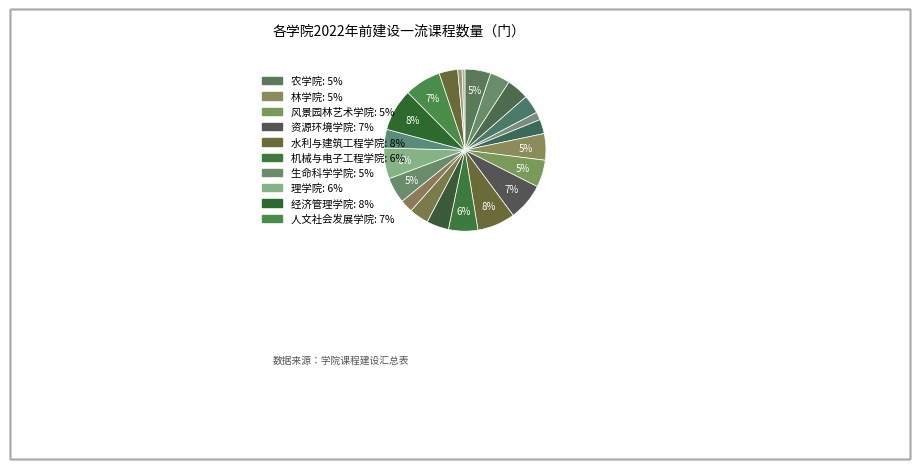

To the nearest percent, what is the difference between the largest and smallest slice percentages?

8%